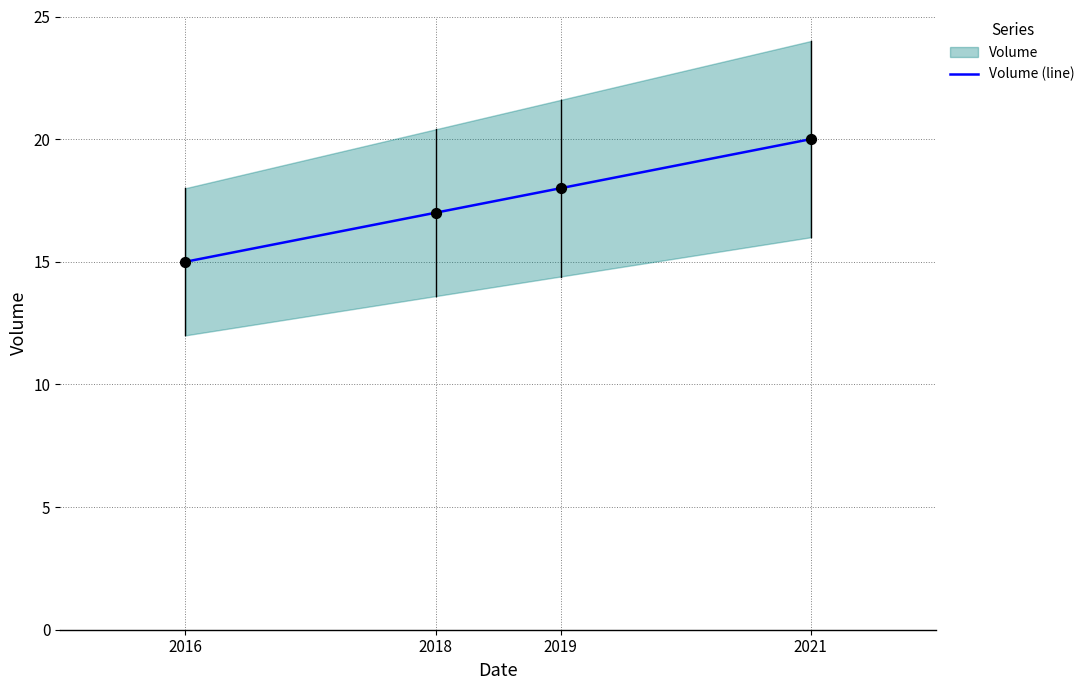

Approximately how many times larger is the value at 2016 compared to 2021?

0.8